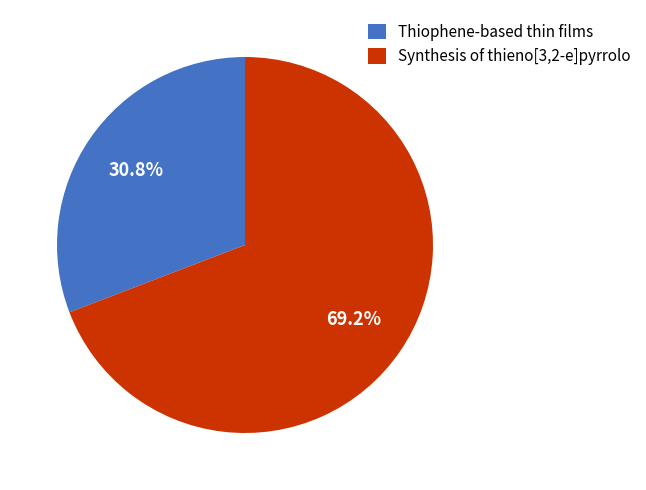

What percentage is the Synthesis of thieno[3,2-e]pyrrolo slice, to the nearest percent?

69%